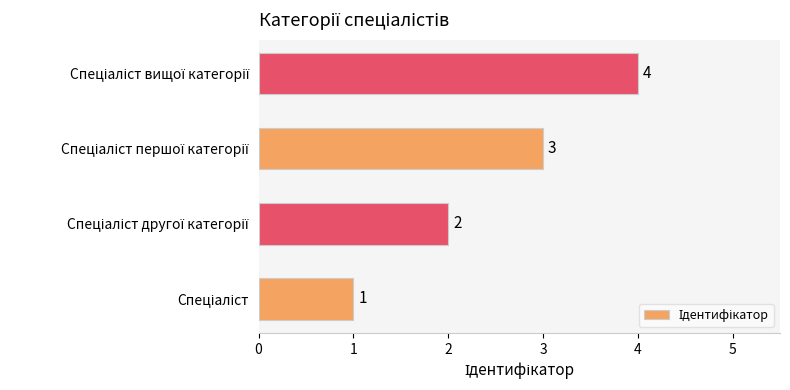

What is the difference between the maximum and minimum values?

3